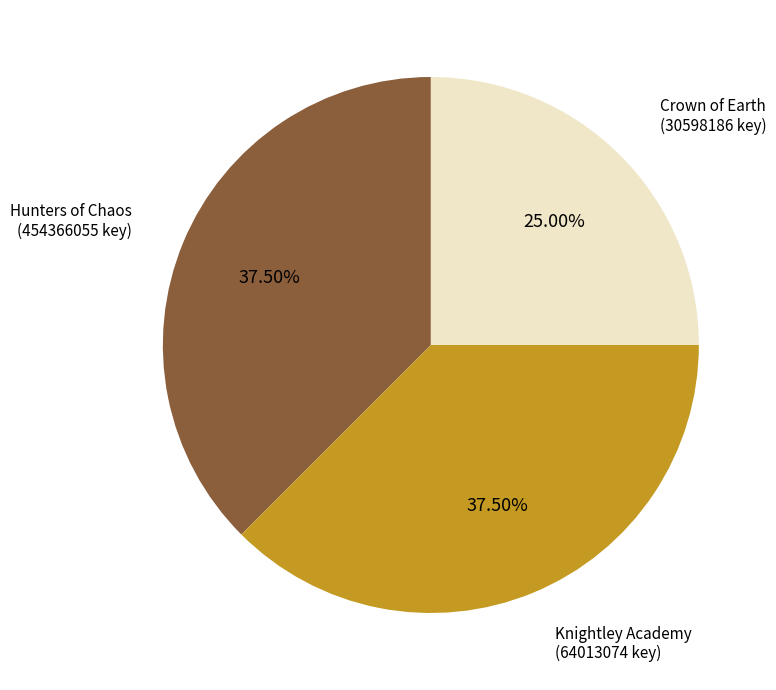

Is there any slice that represents more than half of the pie?

No